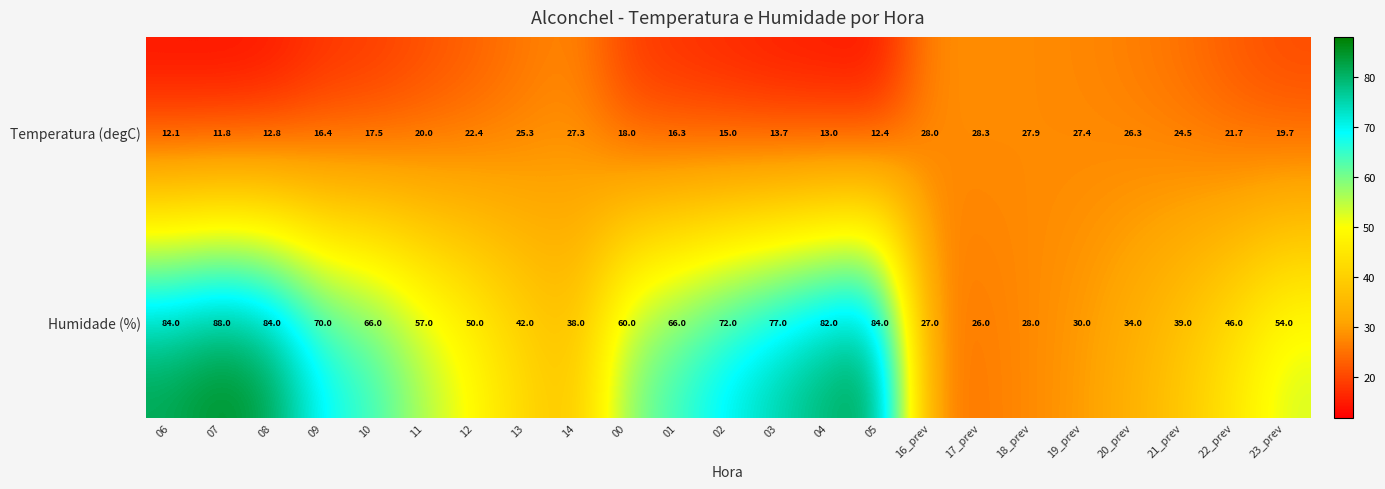

True or false: Humidade (%) has a value of 44.9 at 16_prev.

False